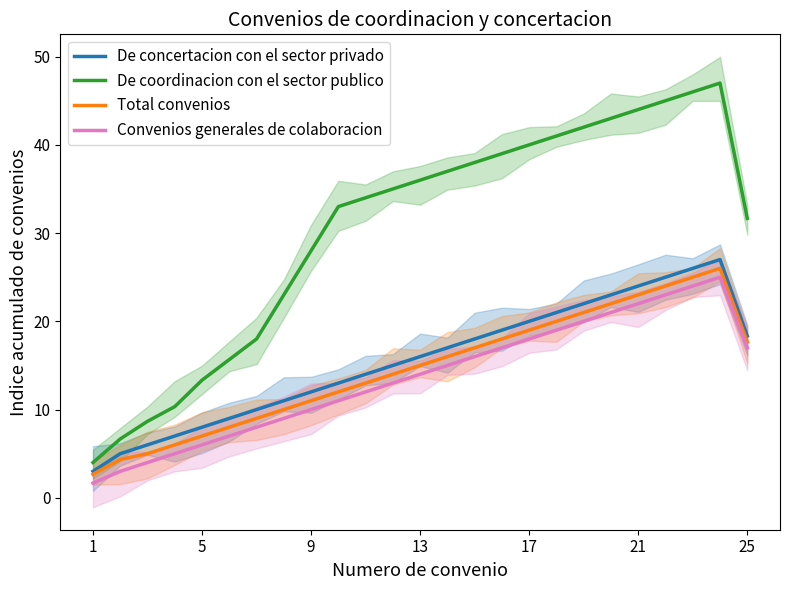

How many lines are shown in the chart?

4